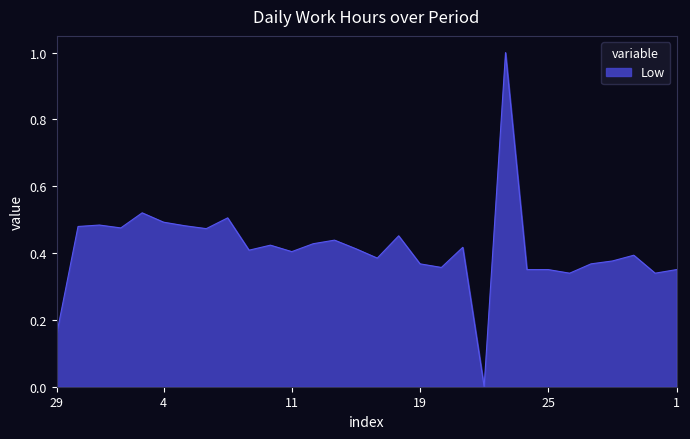

What is the difference between the maximum and minimum values?

1.0